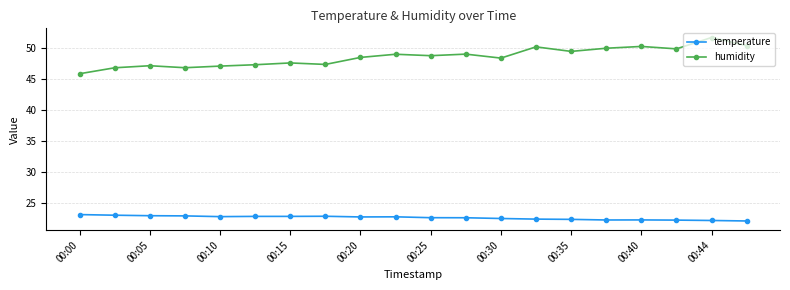

List the series in order of their overall mean, highest first.

humidity, temperature